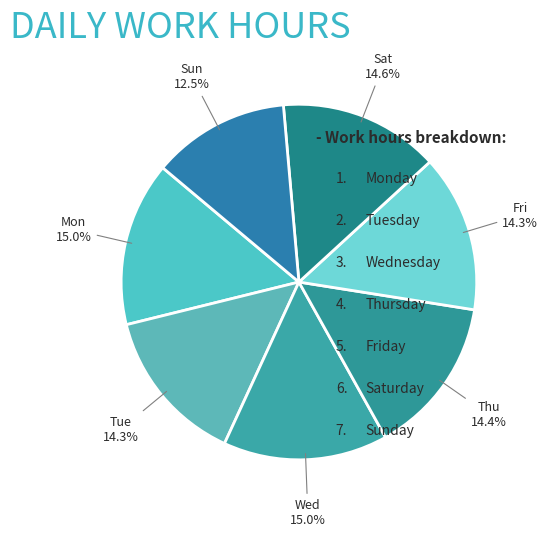

How many segments does this pie chart have?

7